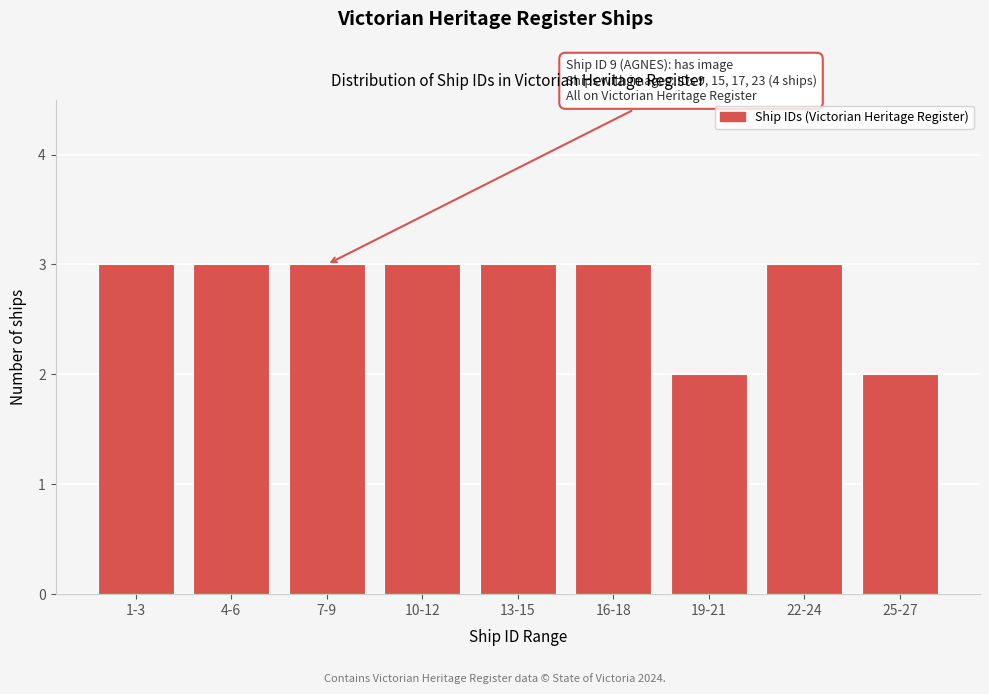

Reading right to left, extract all data points from this chart.

2	3	2	3	3	3	3	3	3